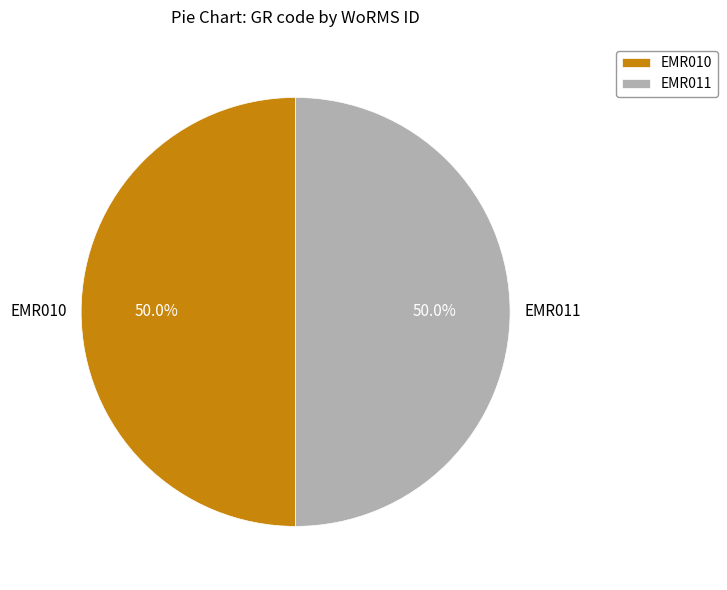

Combined, do EMR011 and EMR010 account for over 50%?

Yes